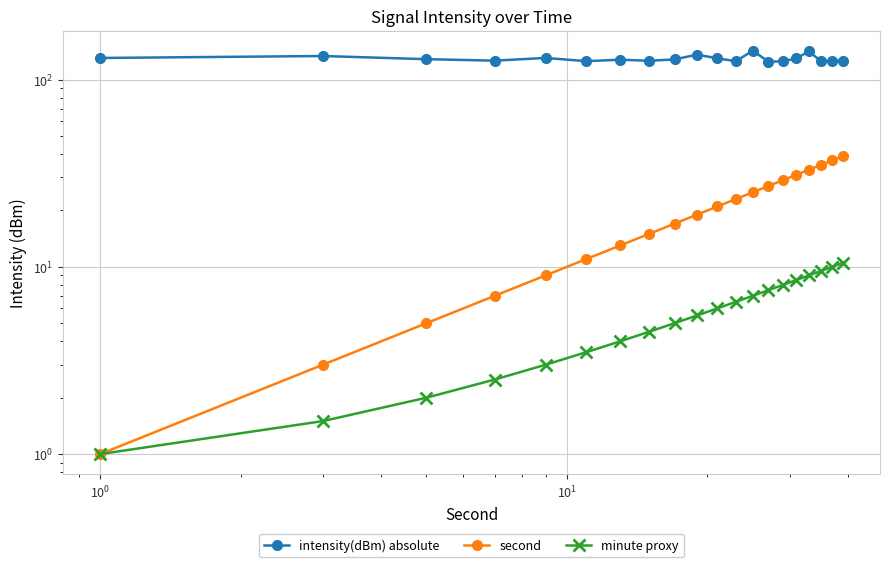

True or false: second and minute proxy cross at least once.

False